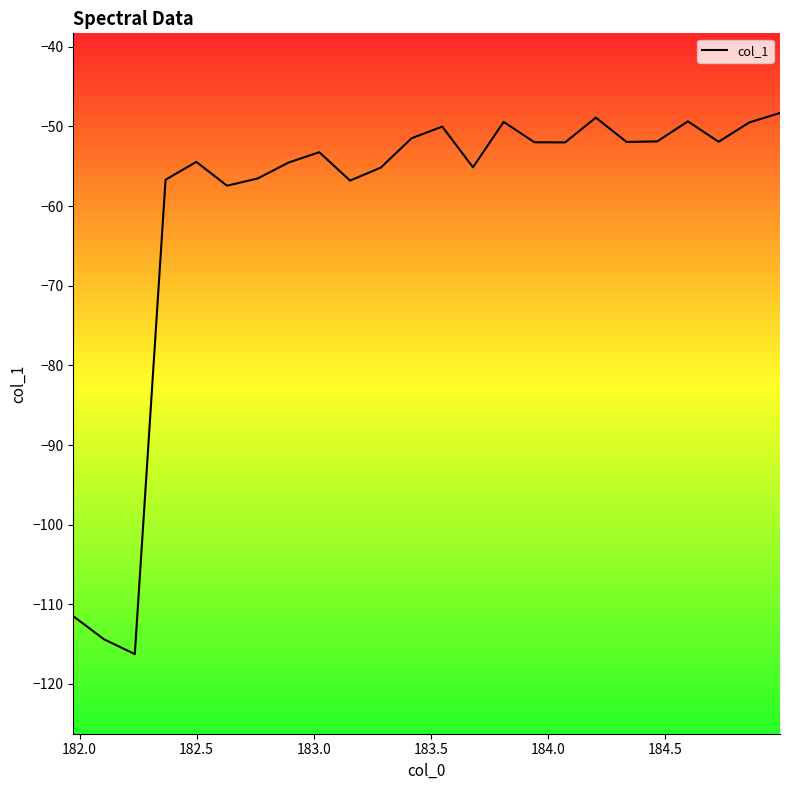

What is the greatest value displayed?

-48.3